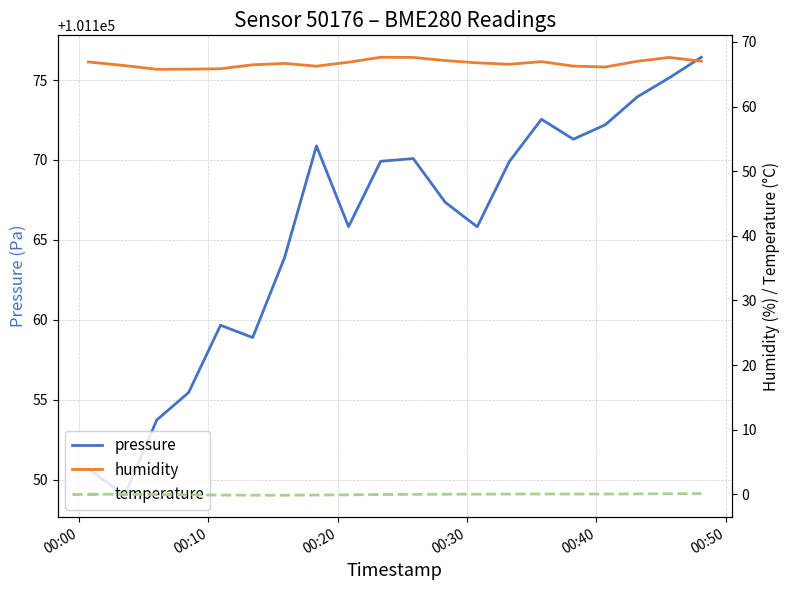

Reading left to right, what are all the values shown in this chart?

pressure: 101150.7	101149.0	101153.7	101155.4	101159.7	101158.9	101163.9	101170.9	101165.8	101169.9	101170.1	101167.4	101165.8	101169.9	101172.6	101171.3	101172.2	101173.9	101175.1	101176.4
humidity: 66.9	66.3	65.8	65.8	65.8	66.5	66.7	66.2	66.9	67.6	67.6	67.1	66.8	66.5	67.0	66.3	66.1	67.0	67.6	67.0
temperature: 0.0	-0.0	-0.0	-0.1	-0.1	-0.1	-0.1	-0.1	-0.1	-0.0	-0.0	0.0	0.0	0.0	0.1	0.0	0.0	0.1	0.1	0.1